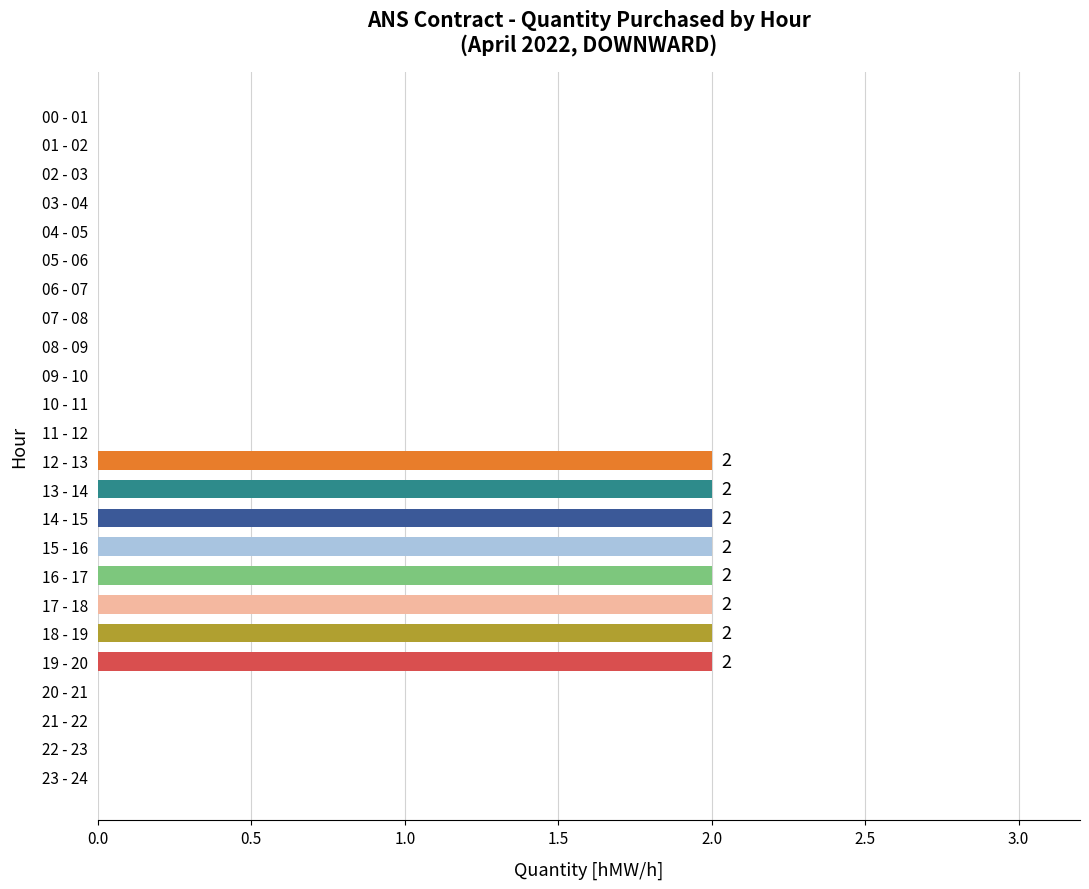

Which has a higher value, 02 - 03 or 16 - 17?

16 - 17